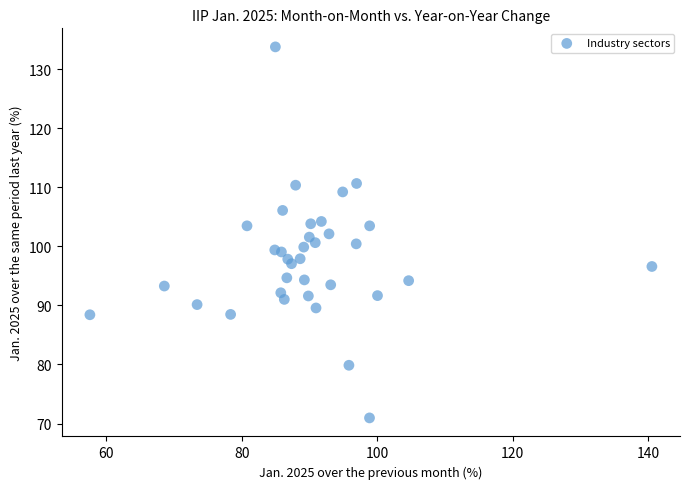

What is the range of X values (max minus min)?

83.0